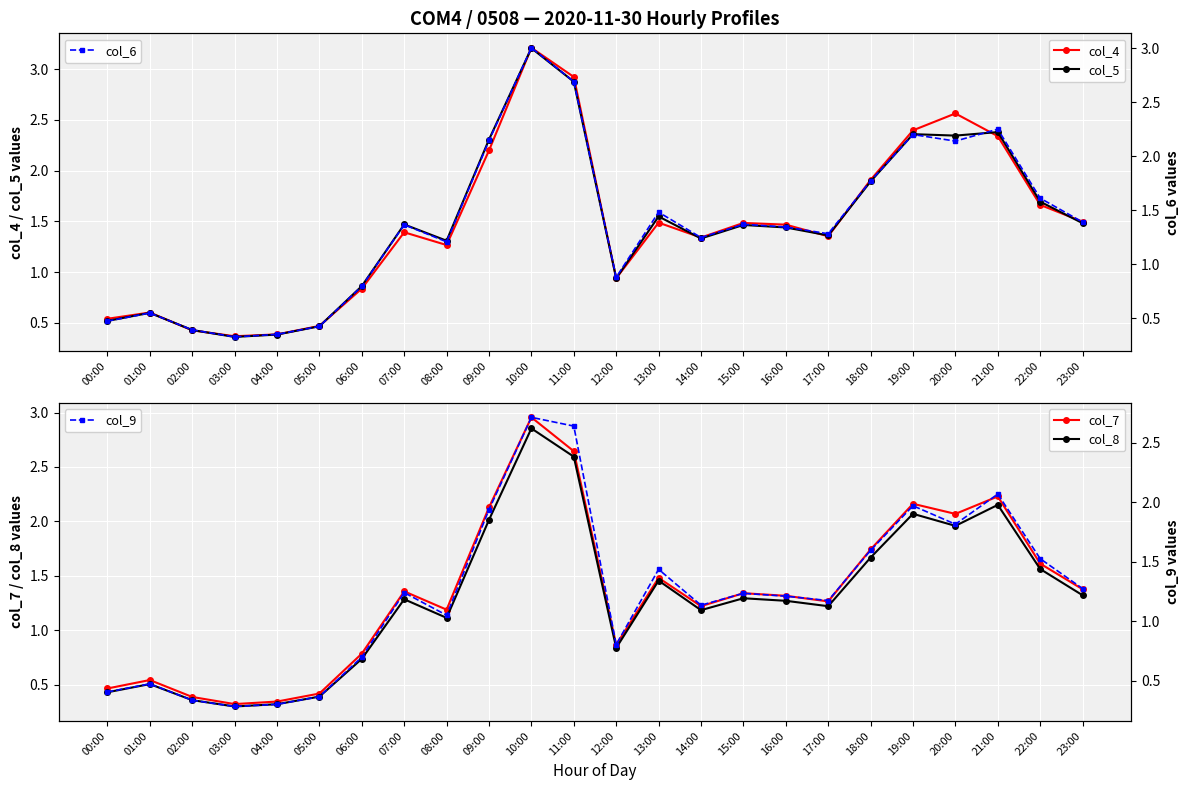

Where is the first local maximum for col_9?

01:00